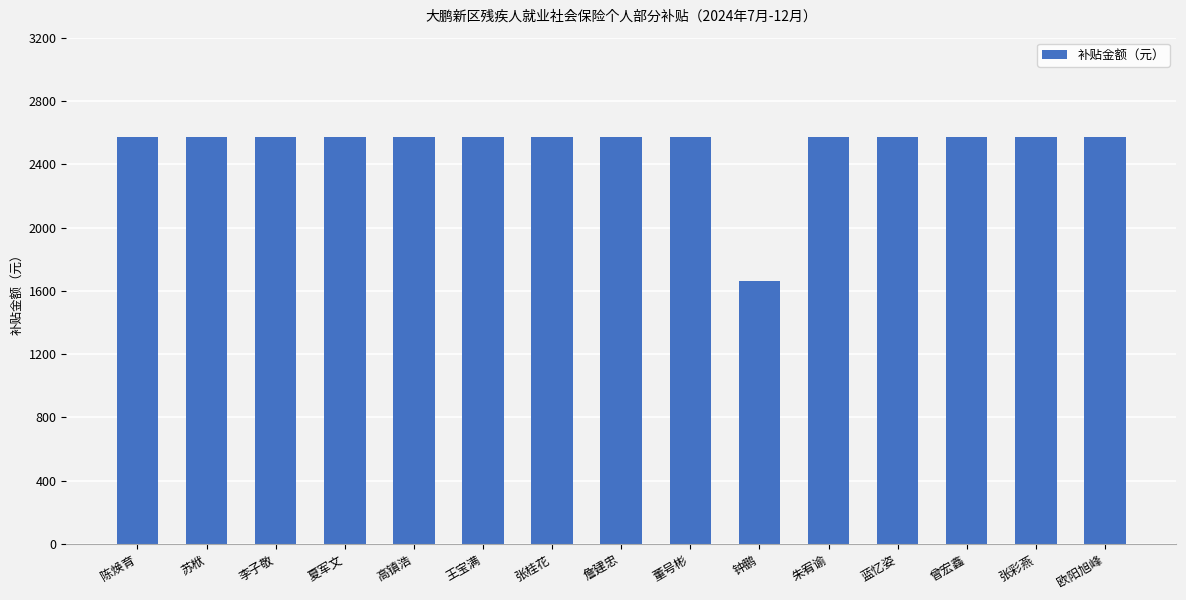

What is the sum of all values?

37698.6